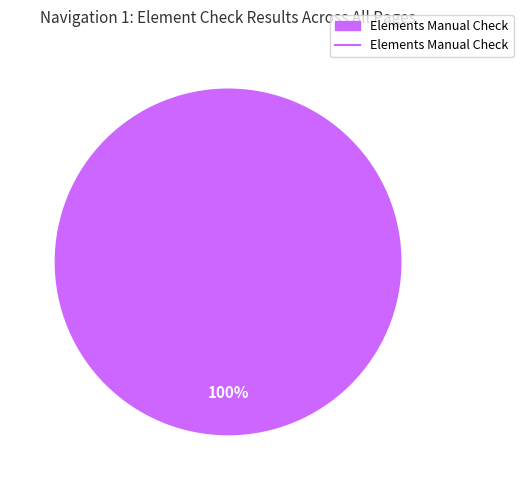

Does any single category account for the majority?

Yes